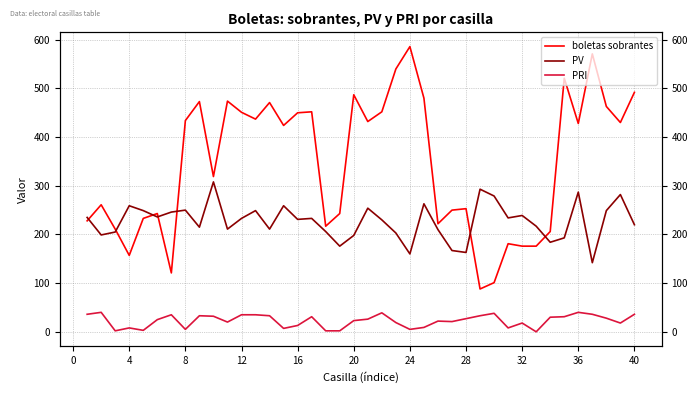

Is it true that PRI equals 43 at 28?

False